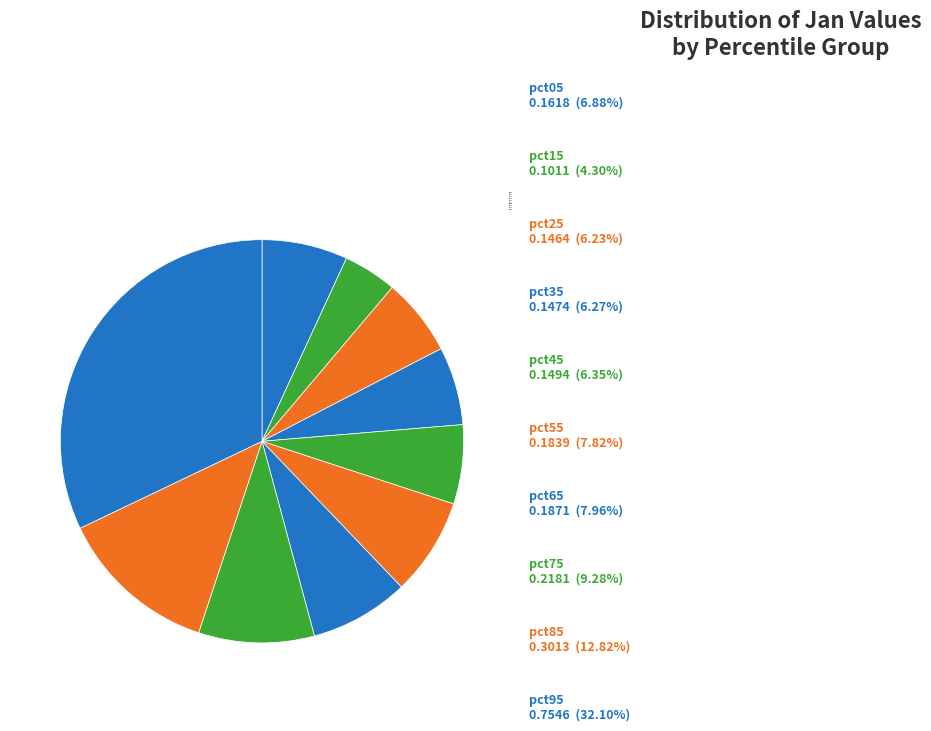

The pct95 slice represents 26% of the pie. True or false?

False